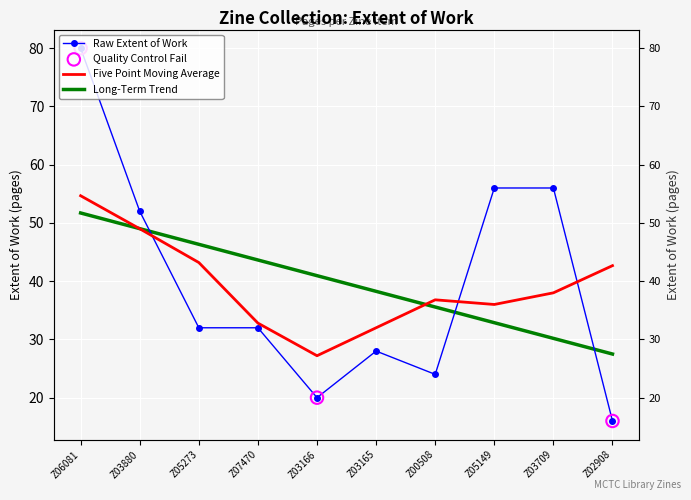

What is the change in value from Z03880 to Z07470?

-20